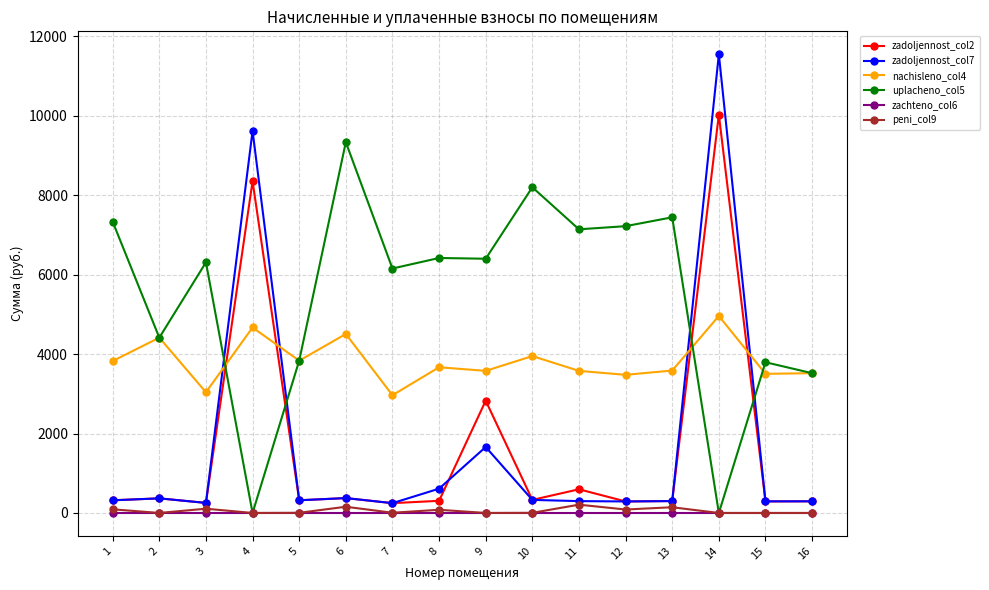

True or false: nachisleno_col4 has more than 0 interior local peaks.

True